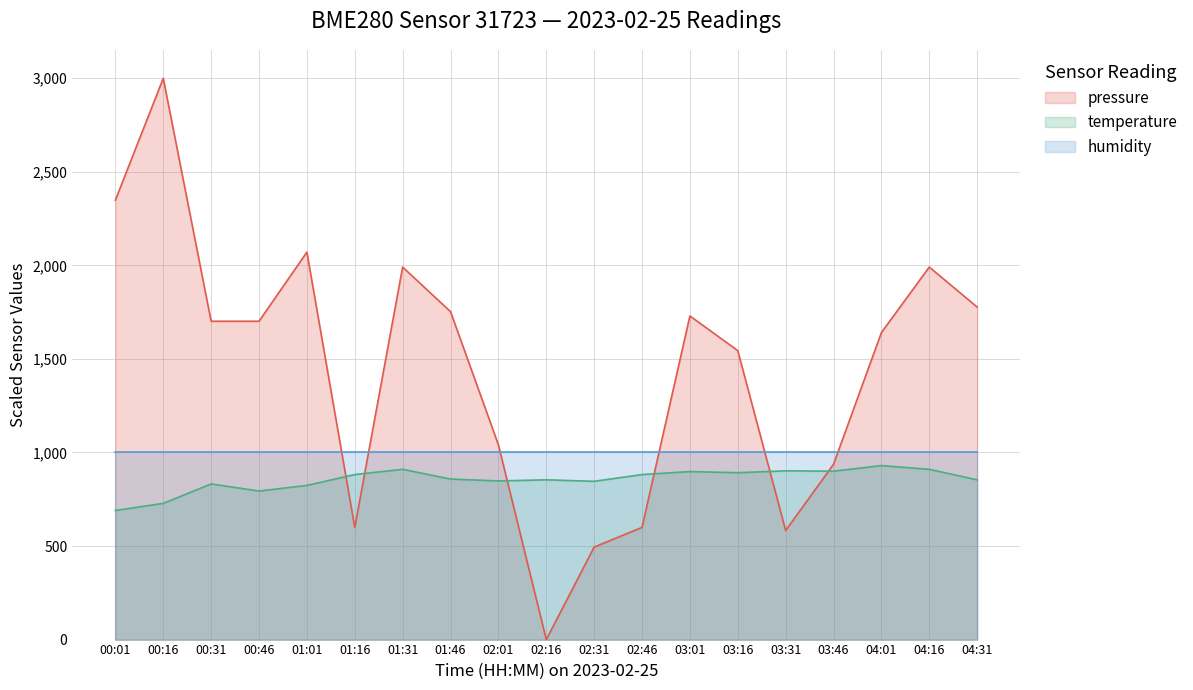

The temperature series shows 1337.1 at 01:31. True or false?

False